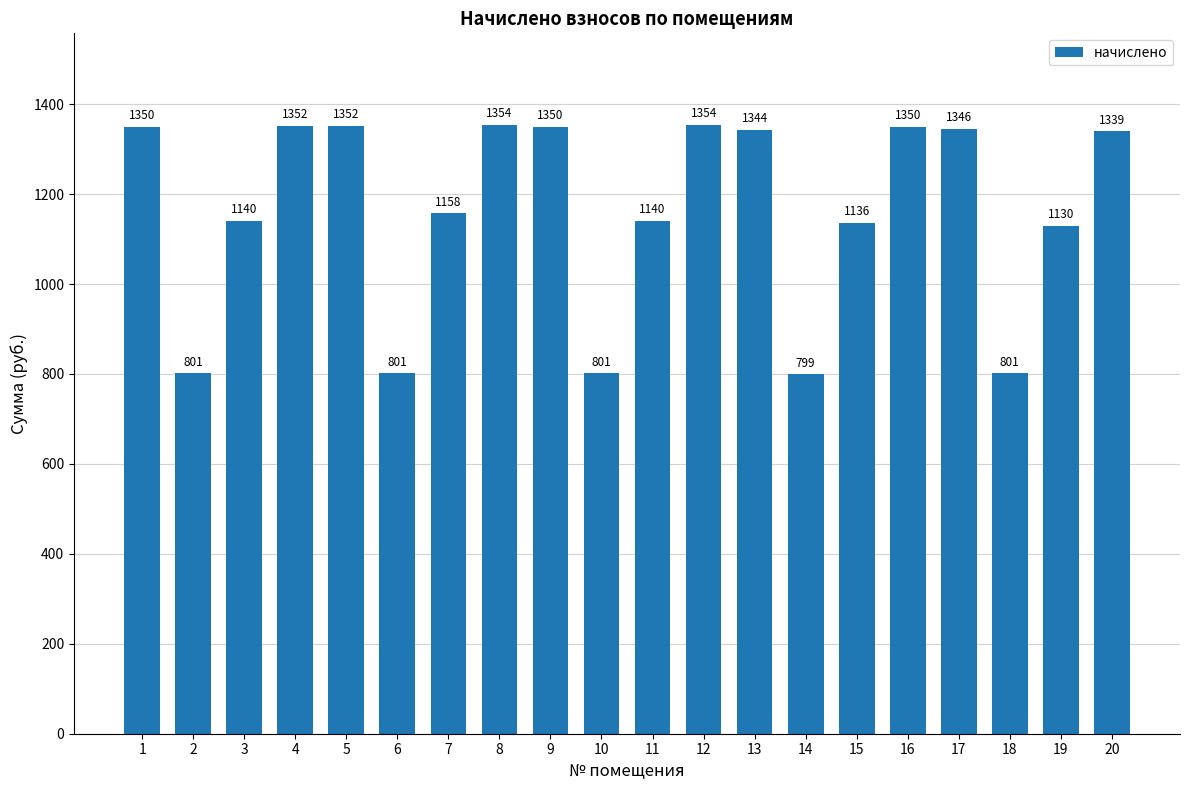

What is the average value?

1160.0